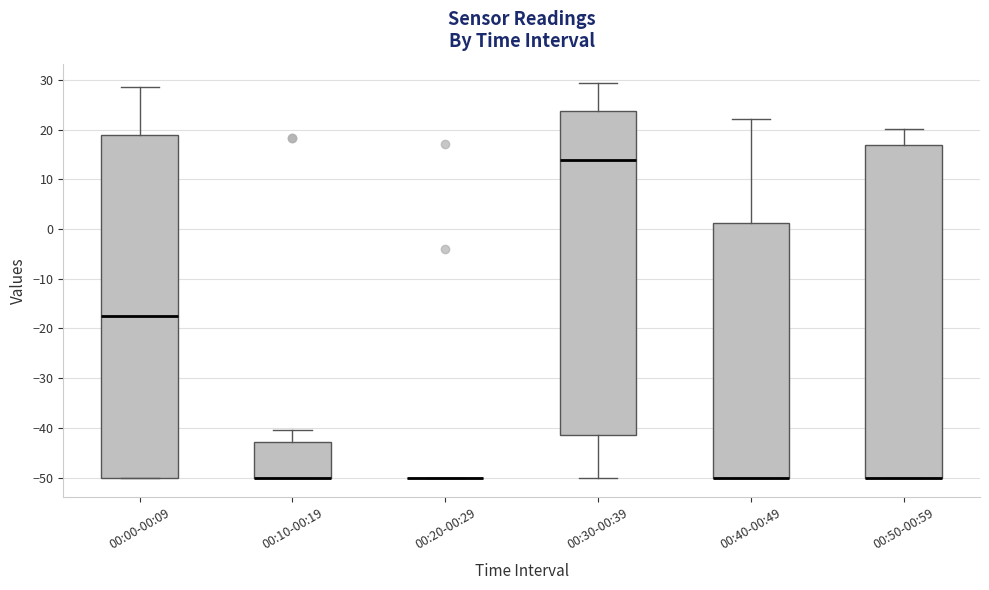

Which box is the tallest, from its lower edge to its upper edge?

00:00-00:09